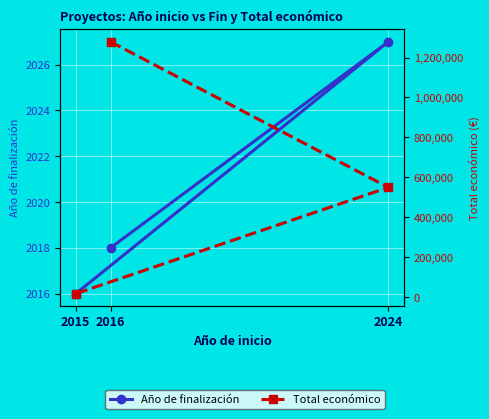

The Año de finalización series shows 425 at 2024. True or false?

False